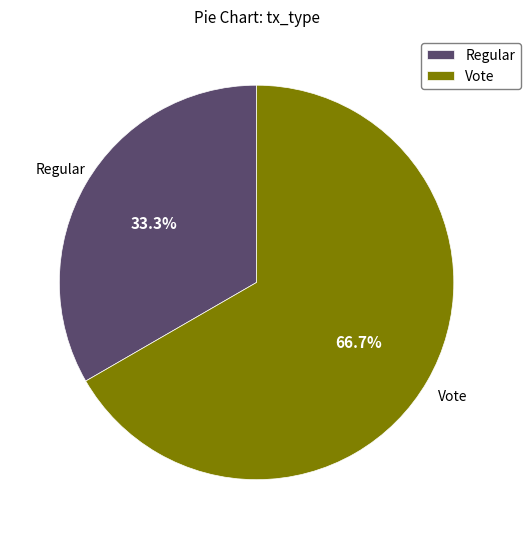

Between Regular and Vote, which is larger?

Vote